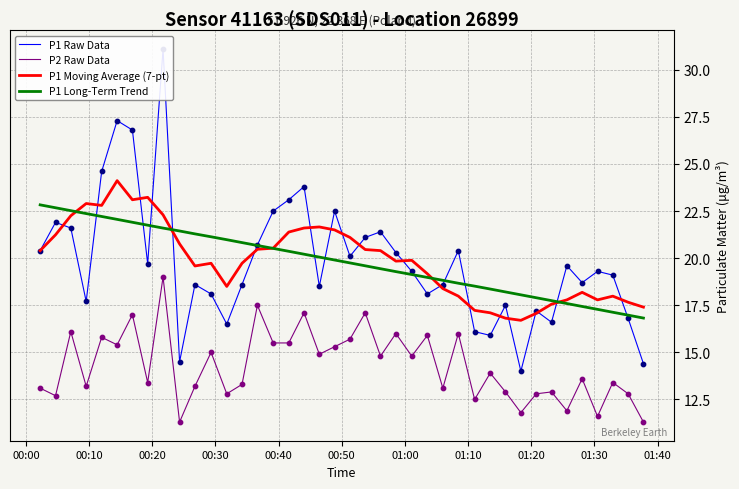

True or false: P2 Raw Data and P1 Moving Average (7-pt) cross at least once.

False